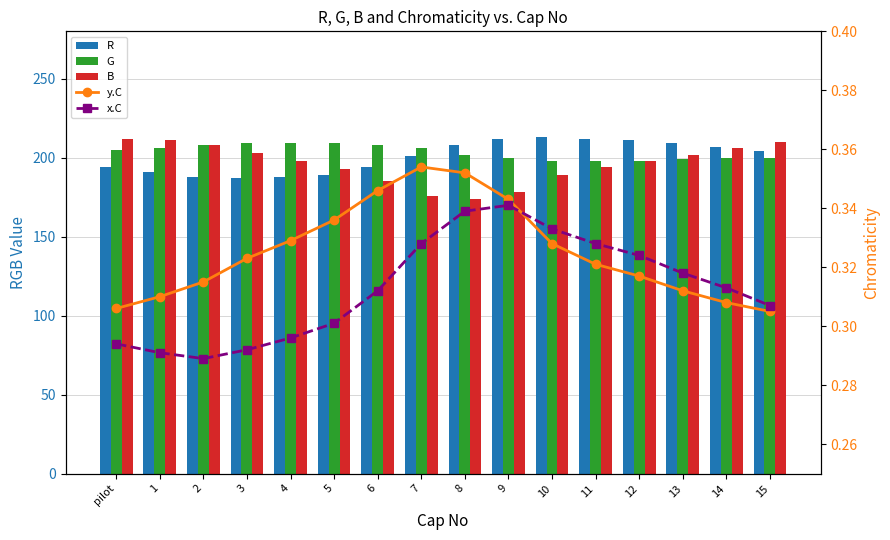

At which label does R first exceed 204?

8